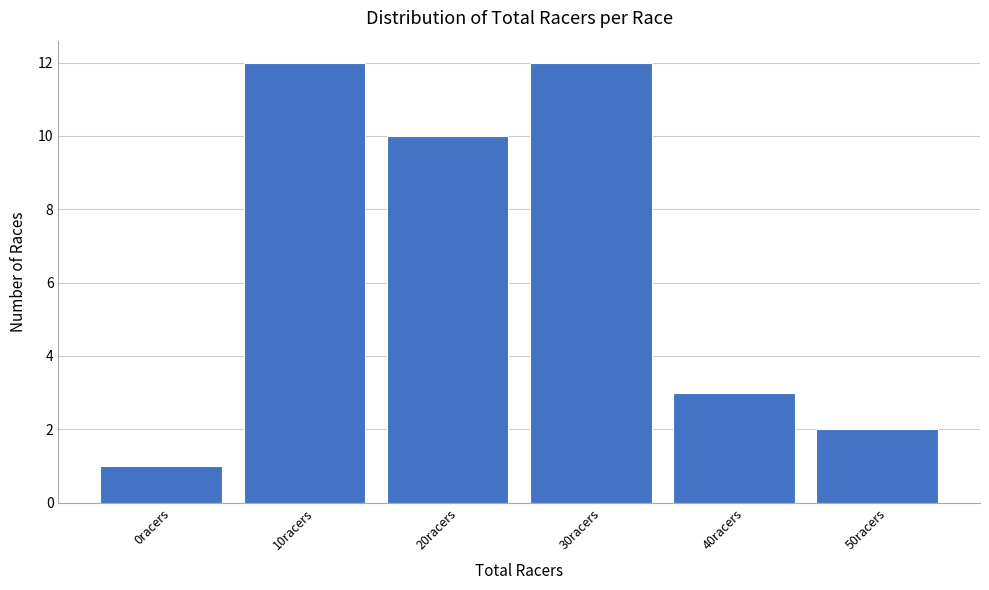

Reading right to left, list all the values displayed in this chart.

2	3	12	10	12	1